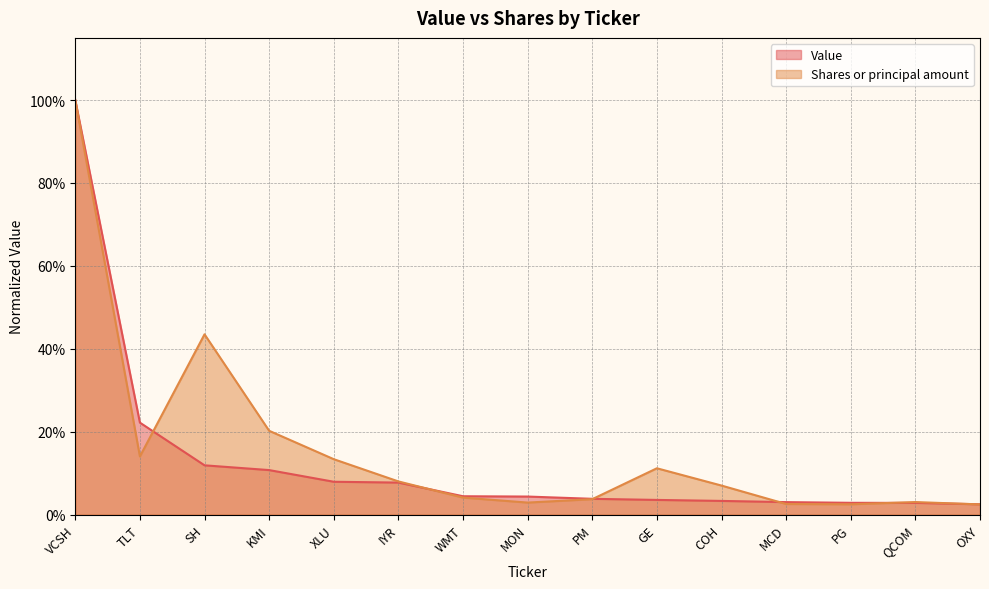

True or false: Shares or principal amount has a value of 0.1 at IYR.

True